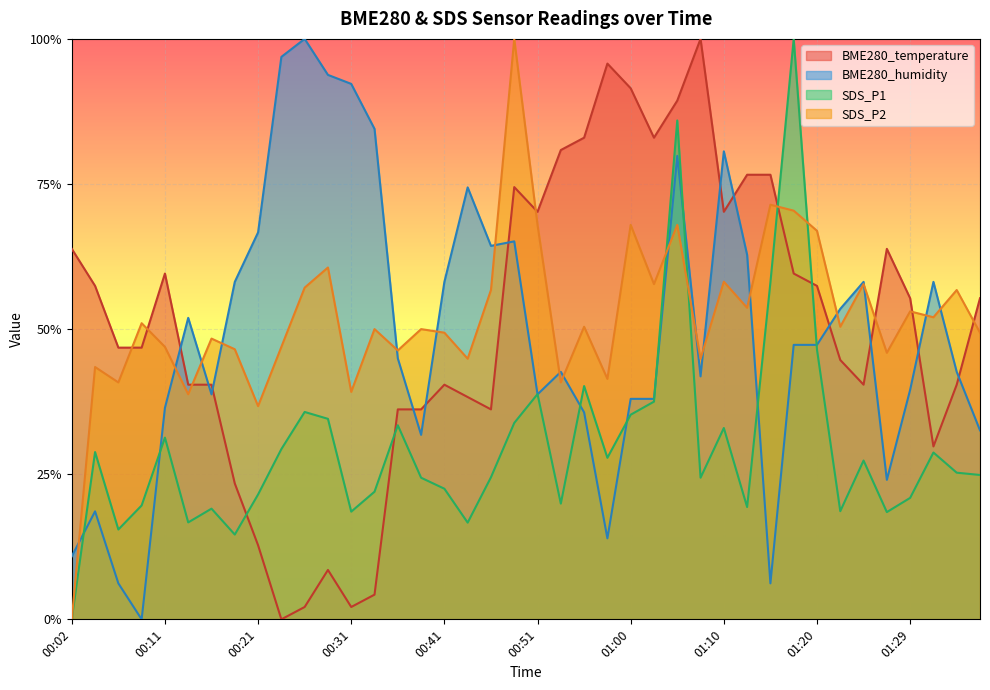

What is the label of the 29th point from the left?

01:10